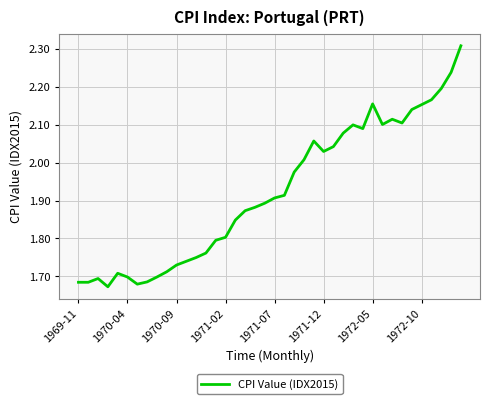

What is the difference between the maximum and minimum values?

0.6